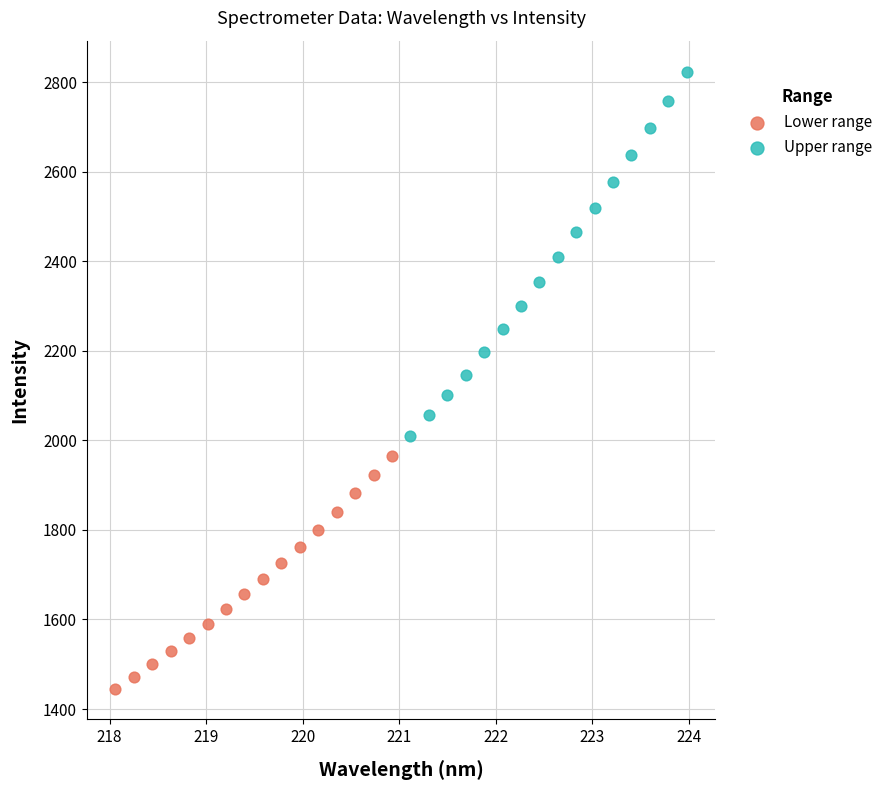

Which series contains the highest Y value?

Upper range